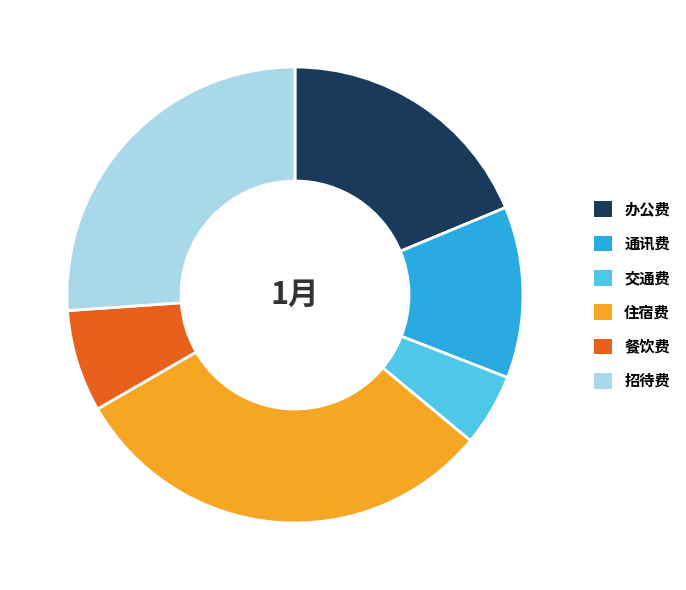

The 通讯费 slice represents 19% of the pie. True or false?

False